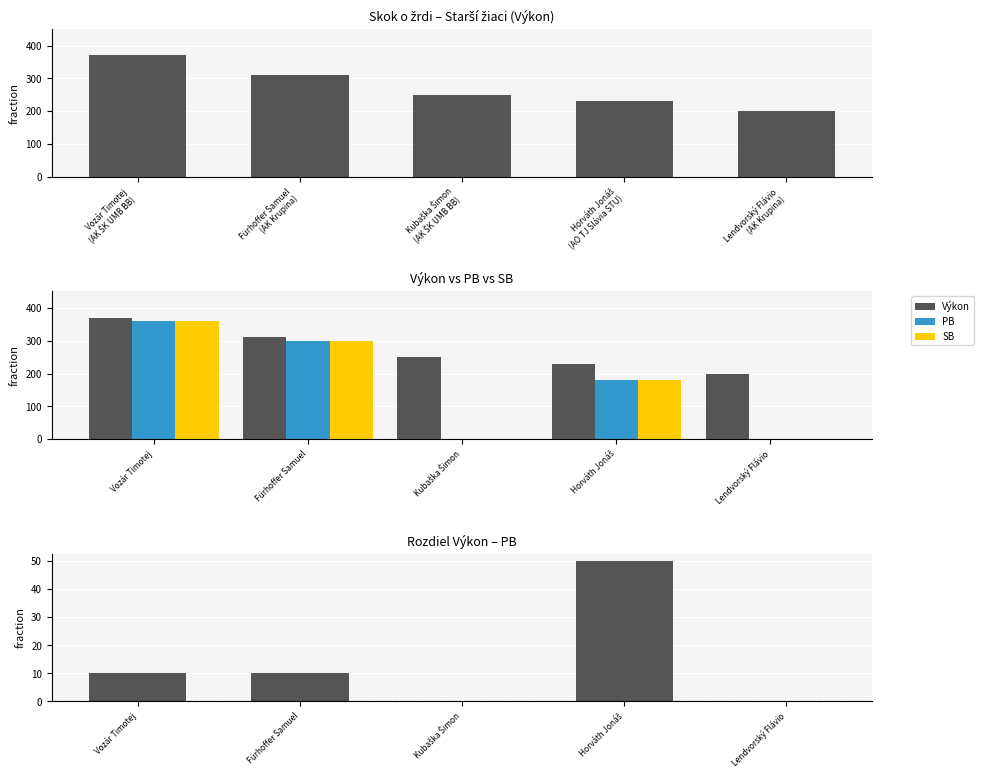

At Fürhoffer Samuel, list the series in order from largest to smallest.

Výkon, PB, SB, Výkon – PB